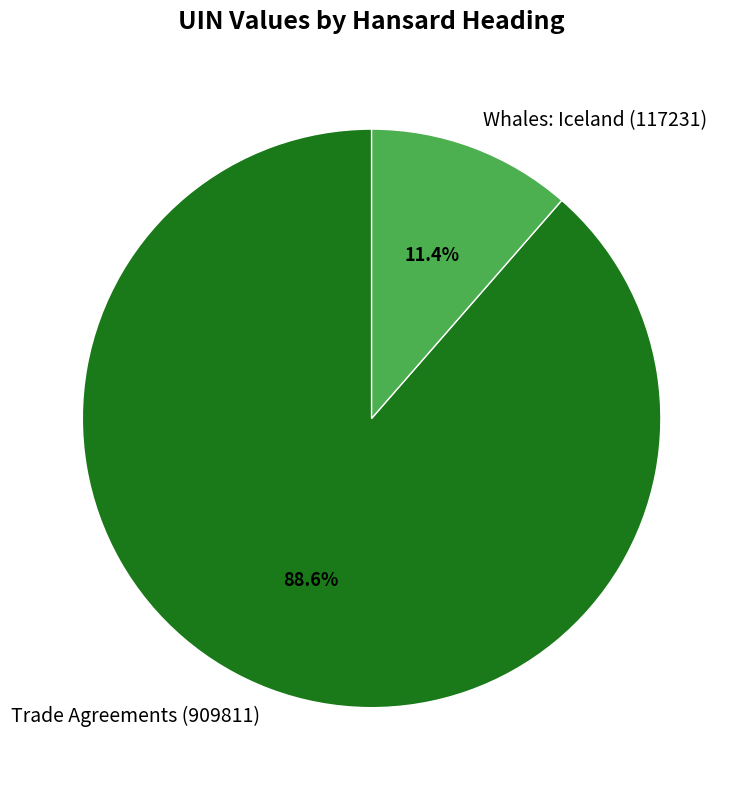

Which slice is the smallest?

Whales: Iceland (117231)